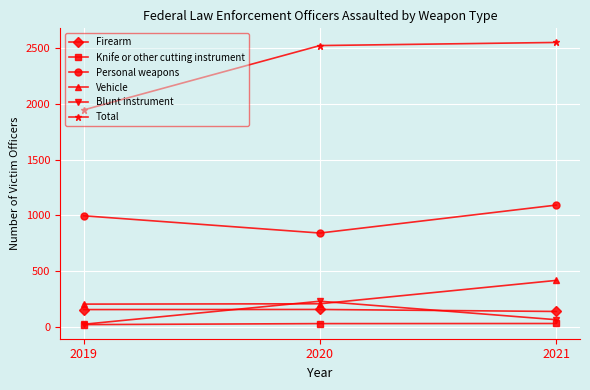

What are all the series names shown in the legend?

Firearm, Knife or other cutting instrument, Personal weapons, Vehicle, Blunt instrument, Total